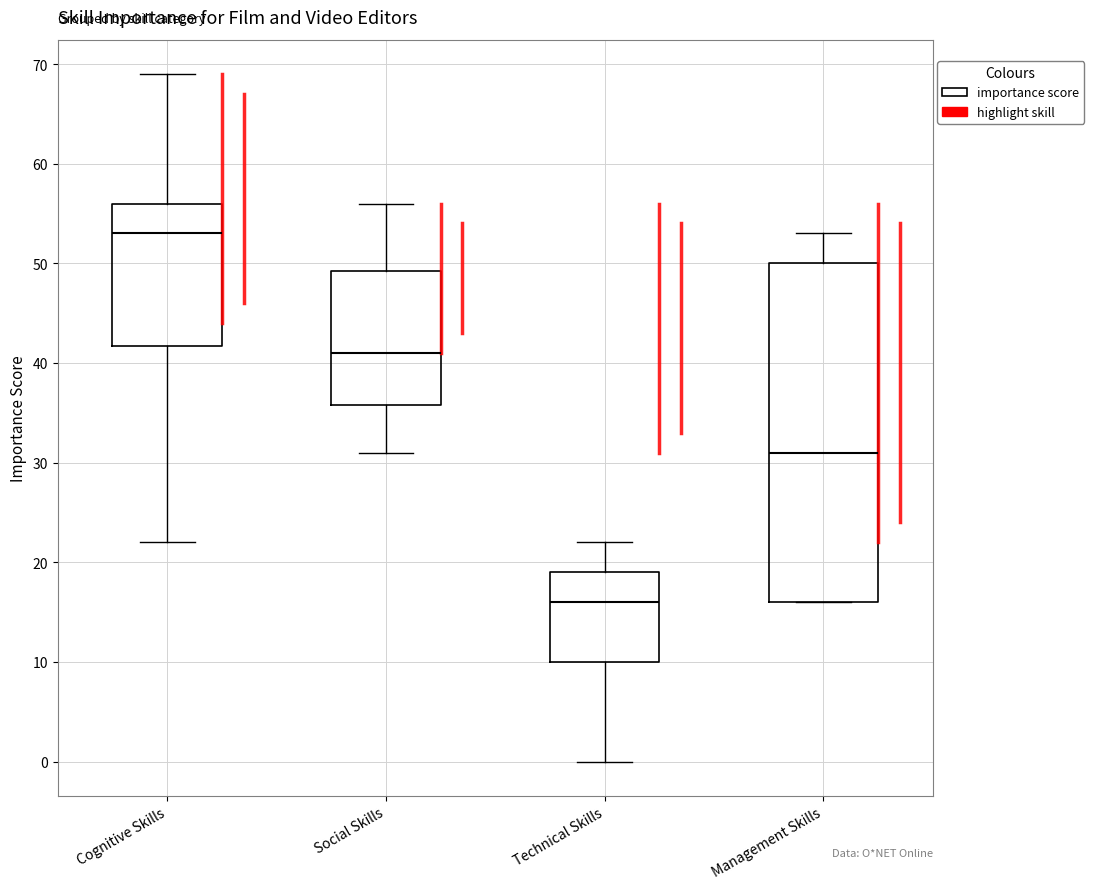

Where does the lower whisker of the box for Cognitive Skills end on the y-axis? The values are not printed on the chart, so give them approximately, as read against the axis.

22